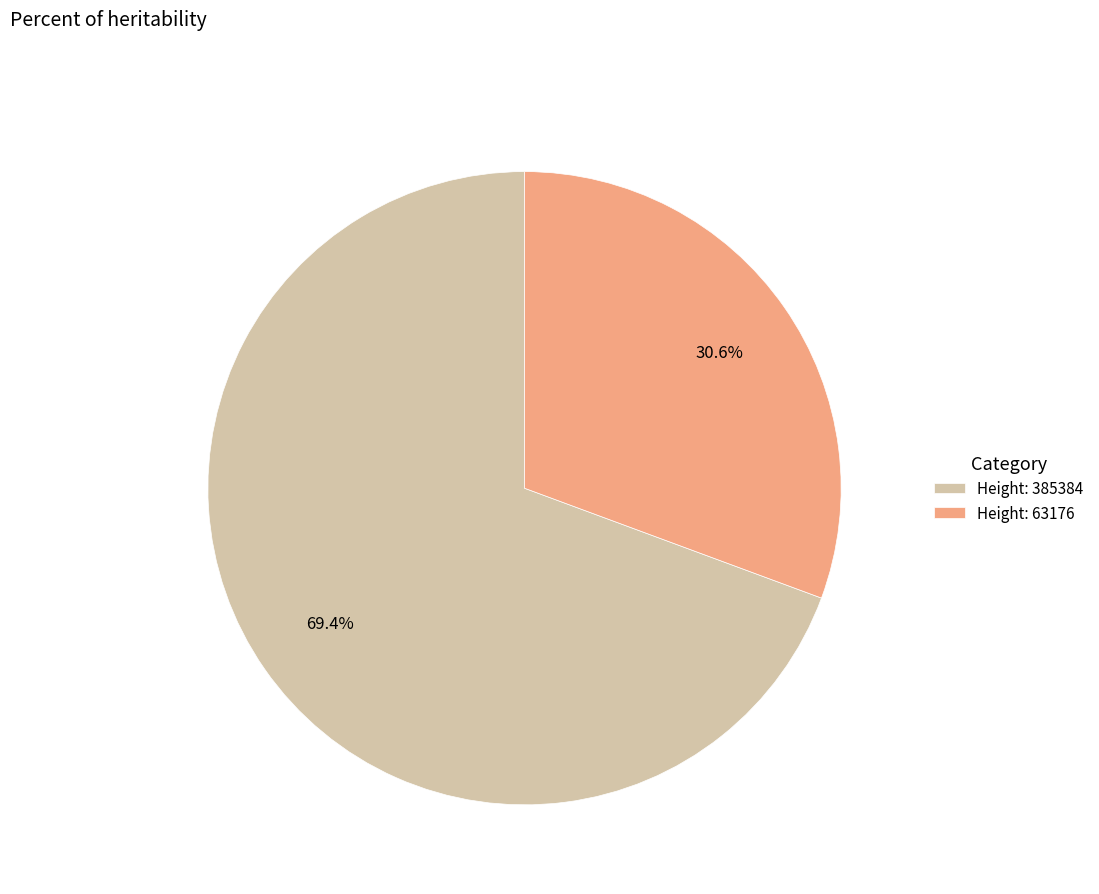

Between Height: 63176 and Height: 385384, which is larger?

Height: 385384